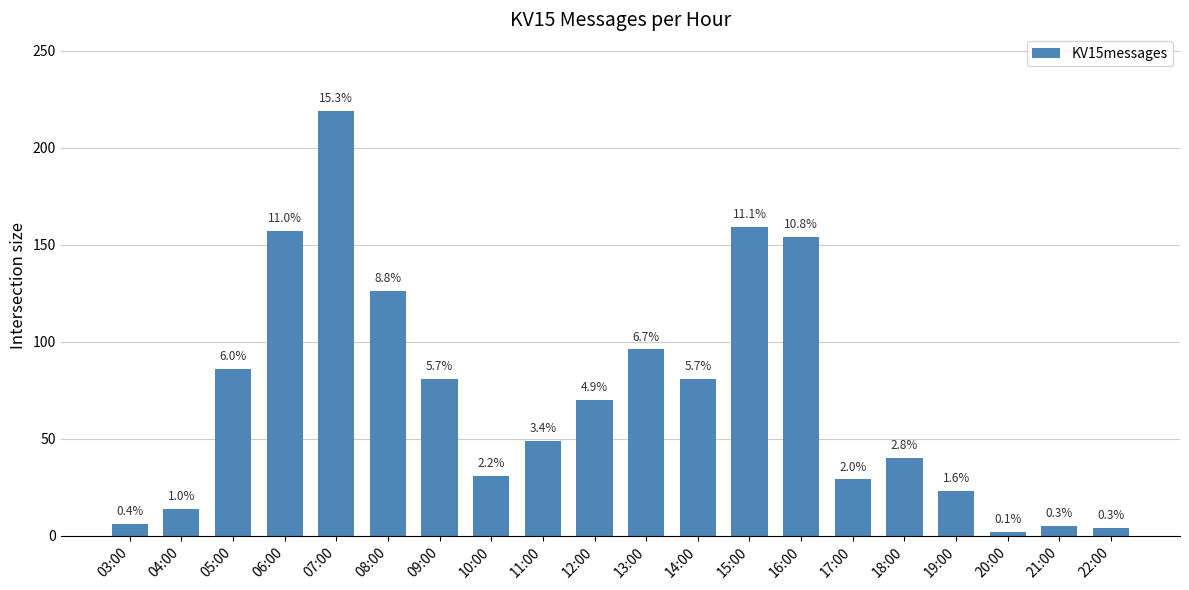

What is the minimum value shown in the chart?

2